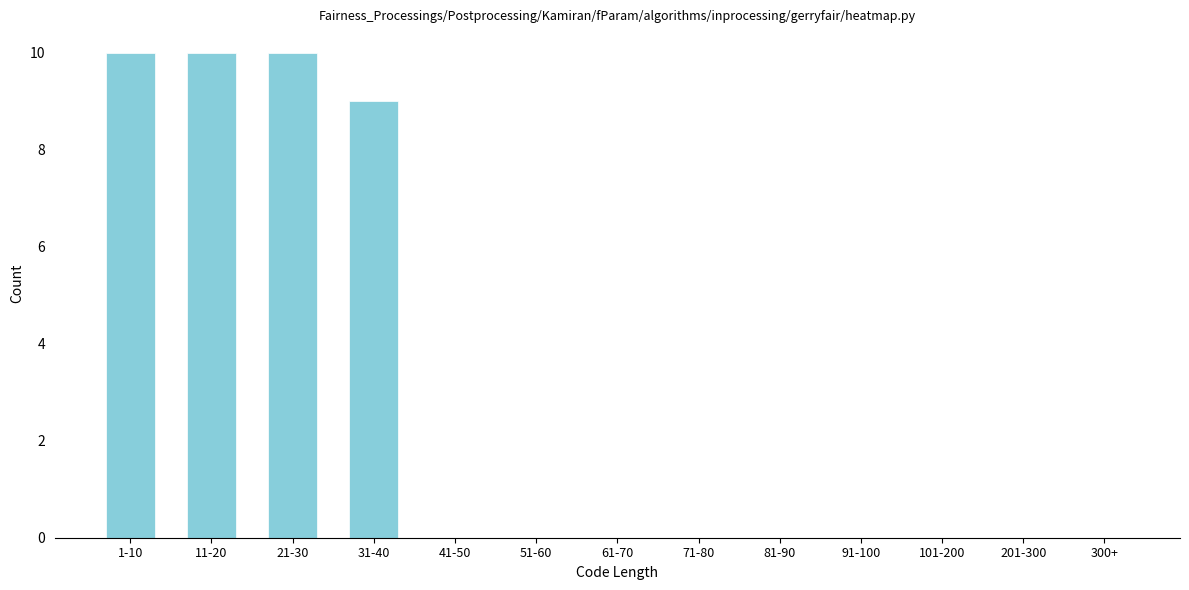

What is the sum of all values?

39